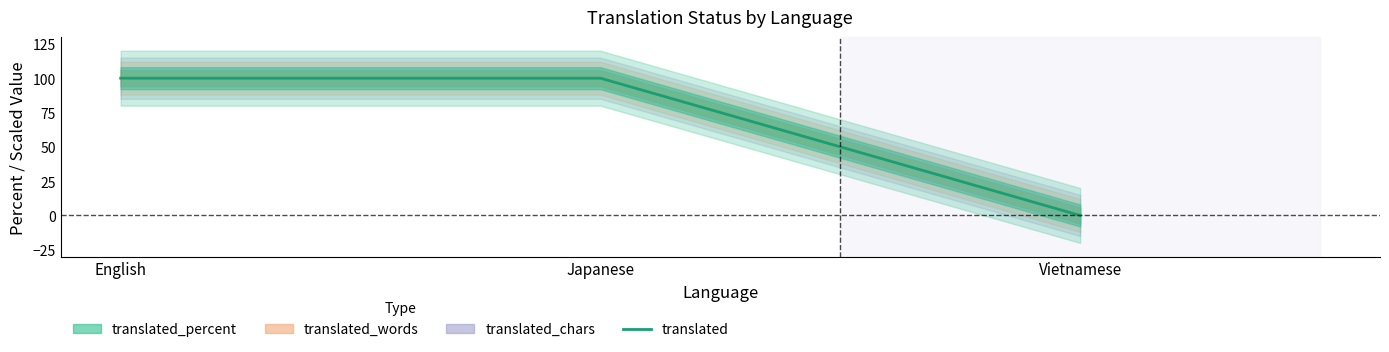

The value at English is 156. True or false?

False